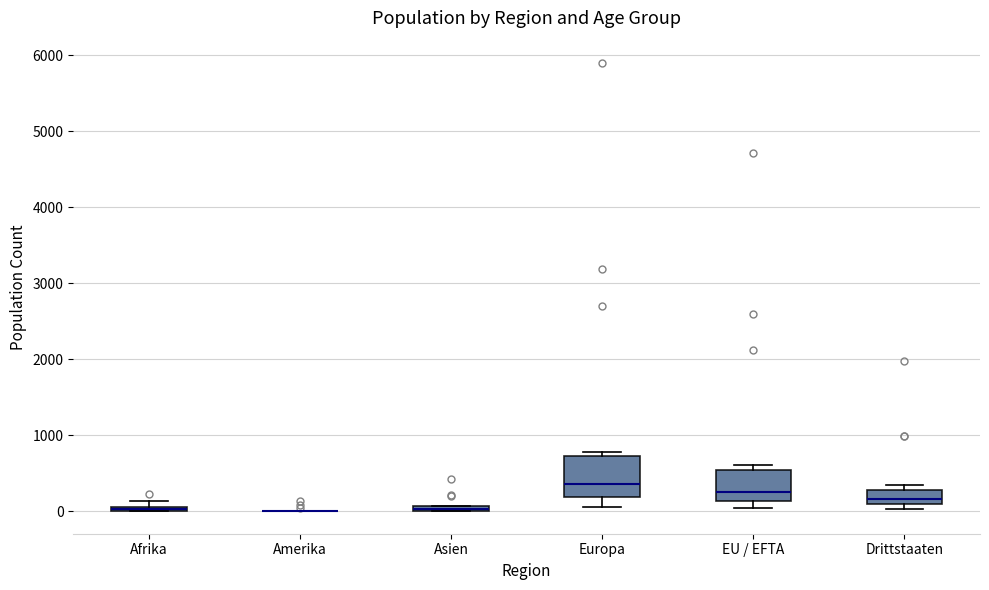

Where is the lower edge of the box for Europa on the y-axis? The values are not printed on the chart, so give them approximately, as read against the axis.

200